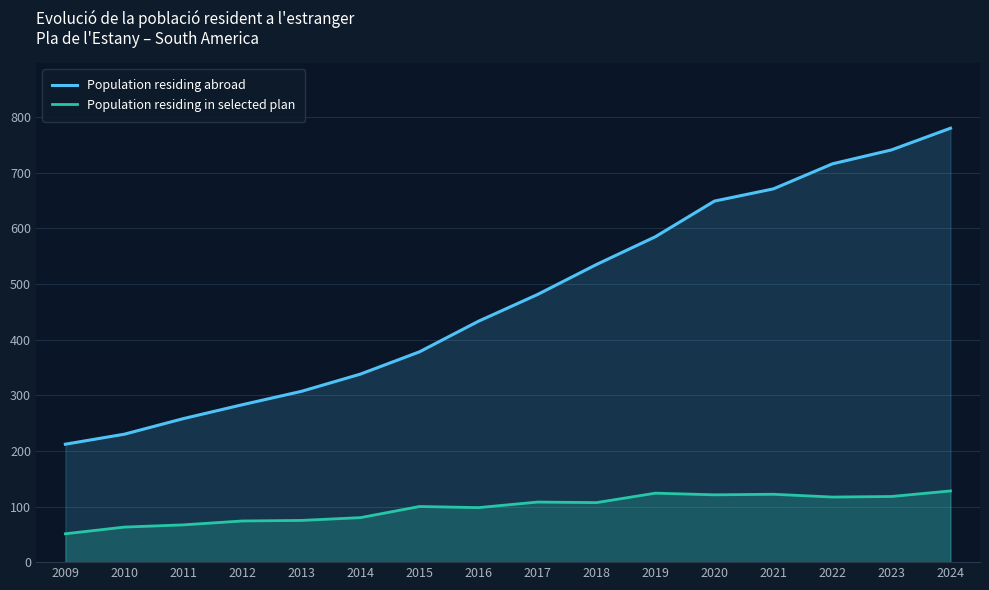

What is the difference between the highest and lowest values at 2018?

428